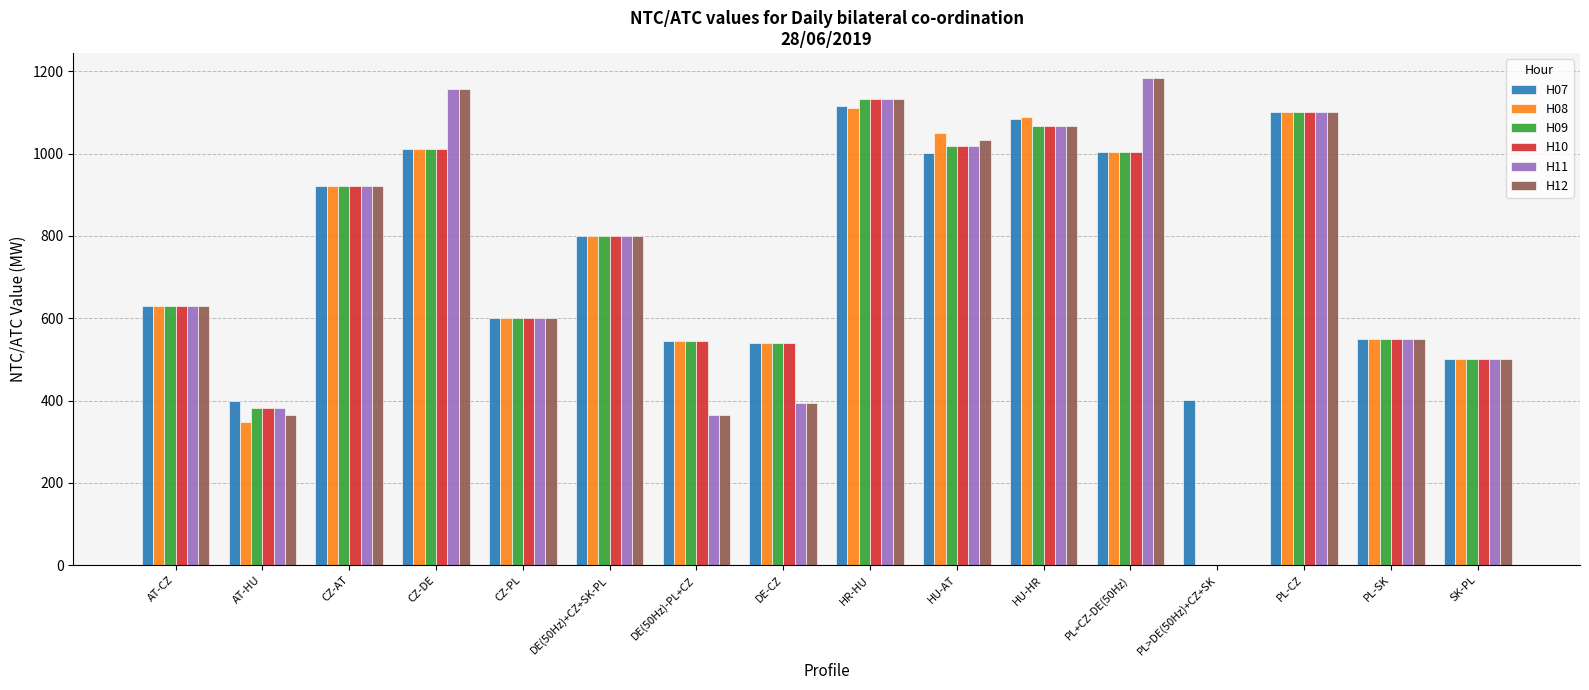

Which series changed the most between CZ-AT and HU-AT?

H08